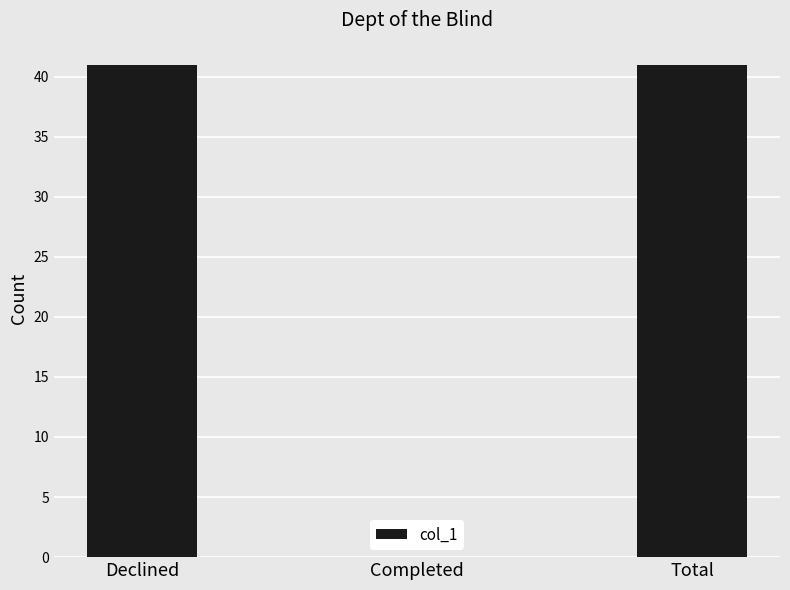

Where is the data nearest to the value 20?

Completed